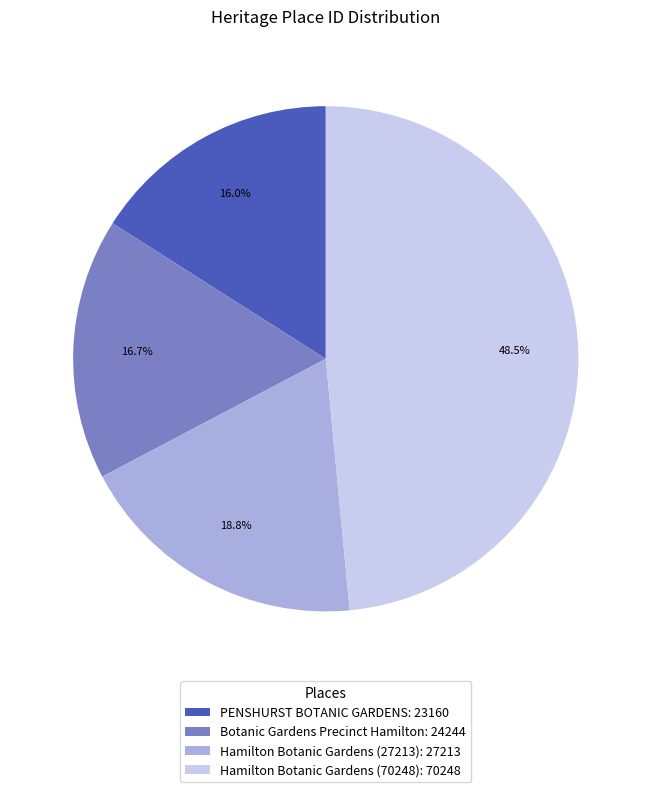

Between Botanic Gardens Precinct Hamilton and PENSHURST BOTANIC GARDENS, which is larger?

Botanic Gardens Precinct Hamilton